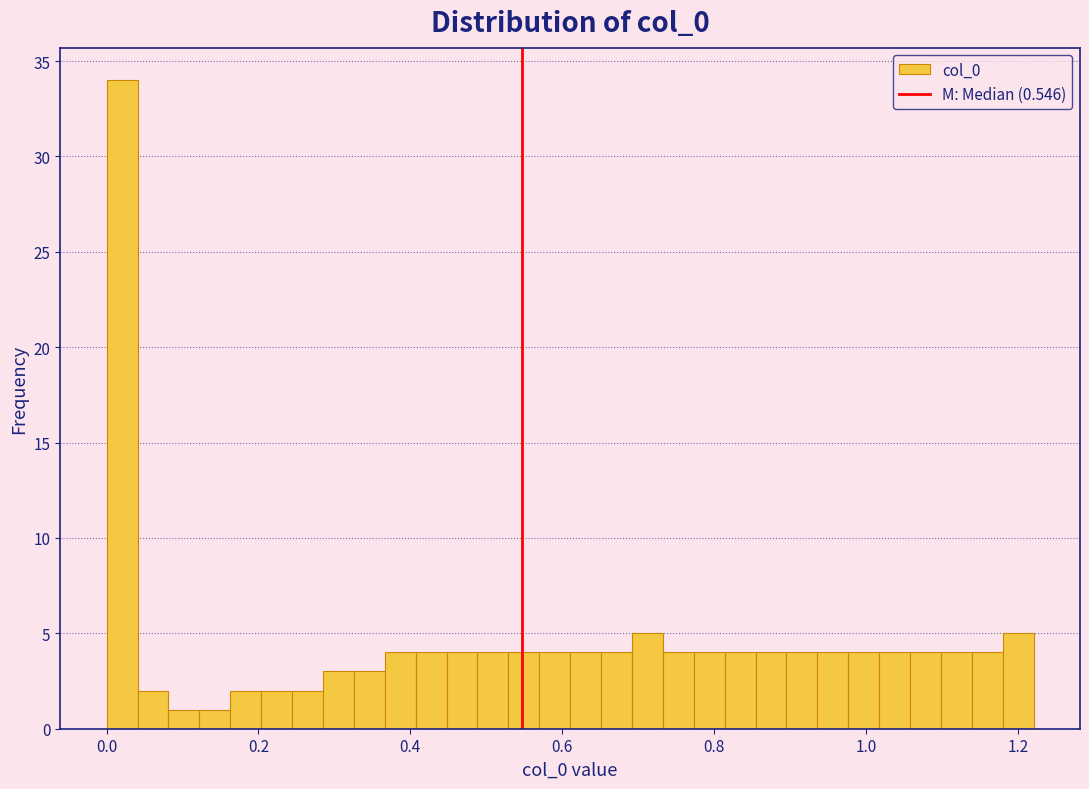

Read against the x-axis, roughly where is the centre of the tallest bar?

0.02